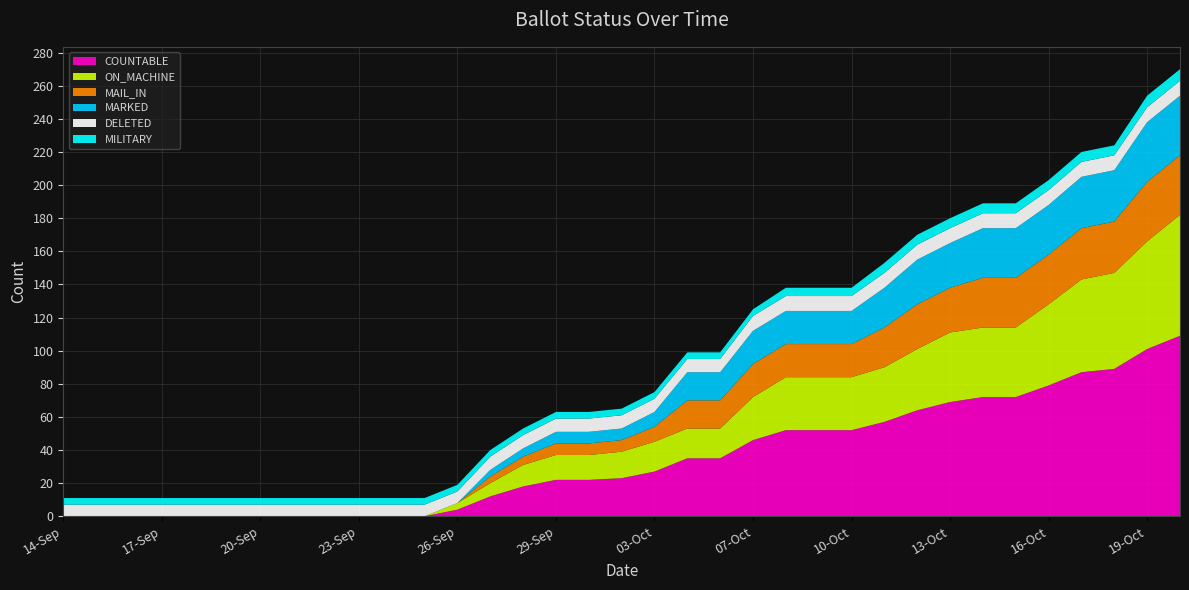

Reading left to right, transcribe all the data shown in this chart.

COUNTABLE: 0	0	0	0	0	0	0	0	0	0	0	0	4	12	18	22	22	23	27	35	35	46	52	52	52	57	64	69	72	72	79	87	89	101	109
ON_MACHINE: 0	0	0	0	0	0	0	0	0	0	0	0	4	8	13	15	15	16	18	18	18	26	32	32	32	33	37	42	42	42	49	56	58	65	73
MAIL_IN: 0	0	0	0	0	0	0	0	0	0	0	0	0	4	5	7	7	7	9	17	17	20	20	20	20	24	27	27	30	30	30	31	31	36	36
MARKED: 0	0	0	0	0	0	0	0	0	0	0	0	0	4	5	7	7	7	9	17	17	20	20	20	20	24	27	27	30	30	30	31	31	36	36
DELETED: 7	7	7	7	7	7	7	7	7	7	7	7	7	8	8	8	8	8	8	8	8	9	9	9	9	9	9	9	9	9	9	9	9	9	9
MILITARY: 4	4	4	4	4	4	4	4	4	4	4	4	4	4	4	4	4	4	4	4	4	4	5	5	5	6	6	6	6	6	6	6	6	7	7